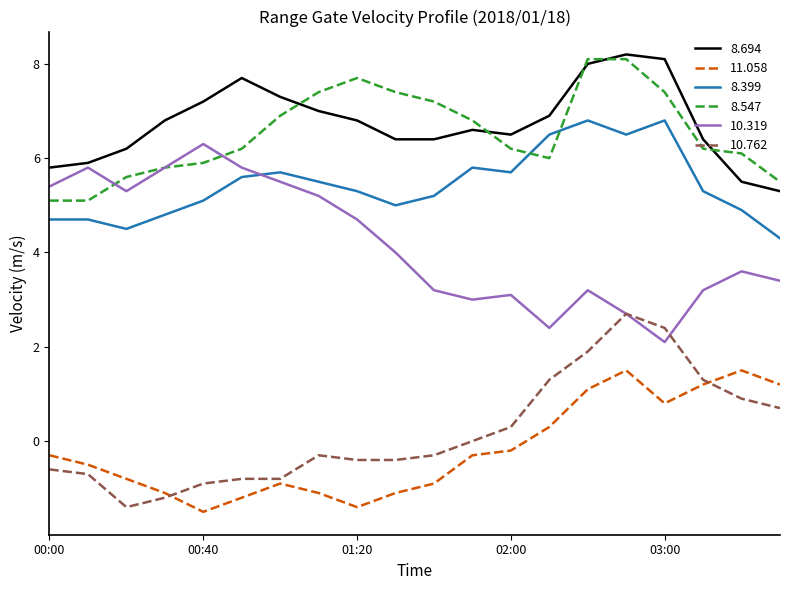

What is the maximum value shown in the chart?

8.2